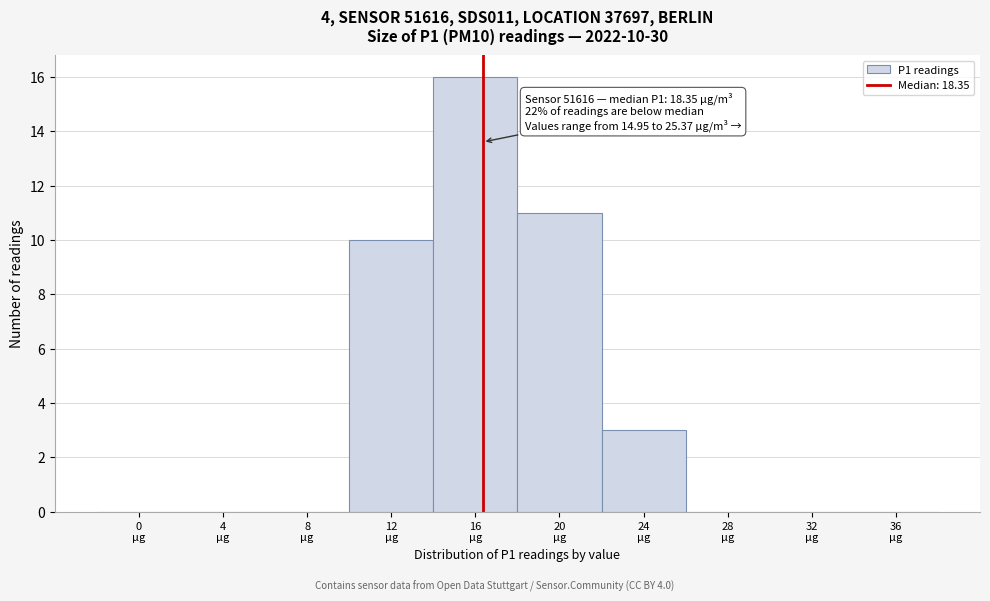

What is the sum of all values?

40